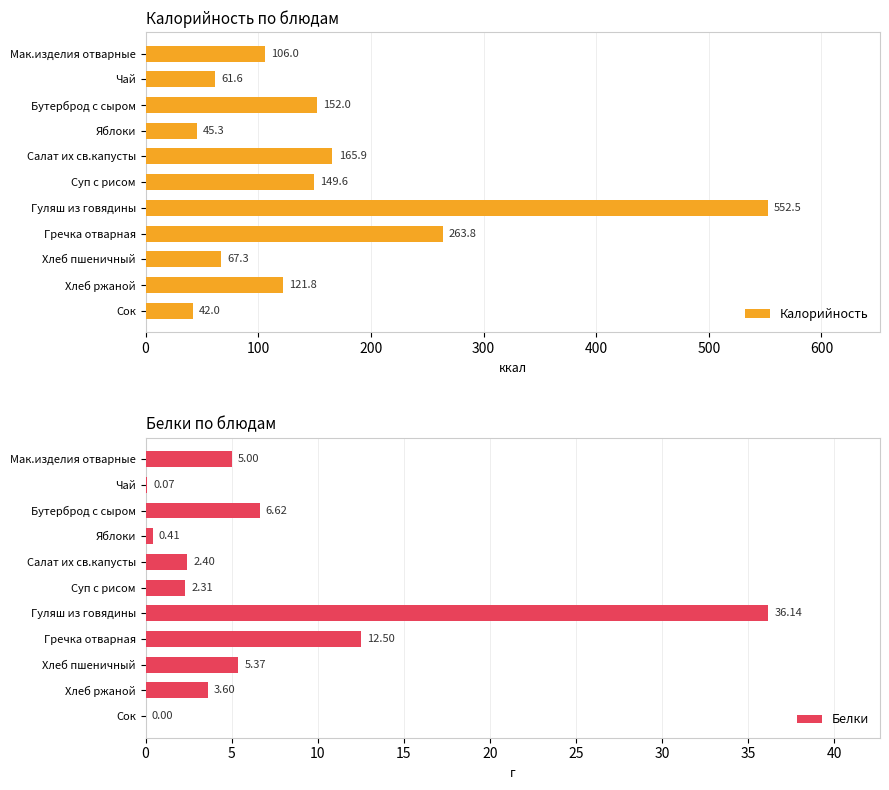

Read the Калорийность value at Гуляш из говядины.

552.5